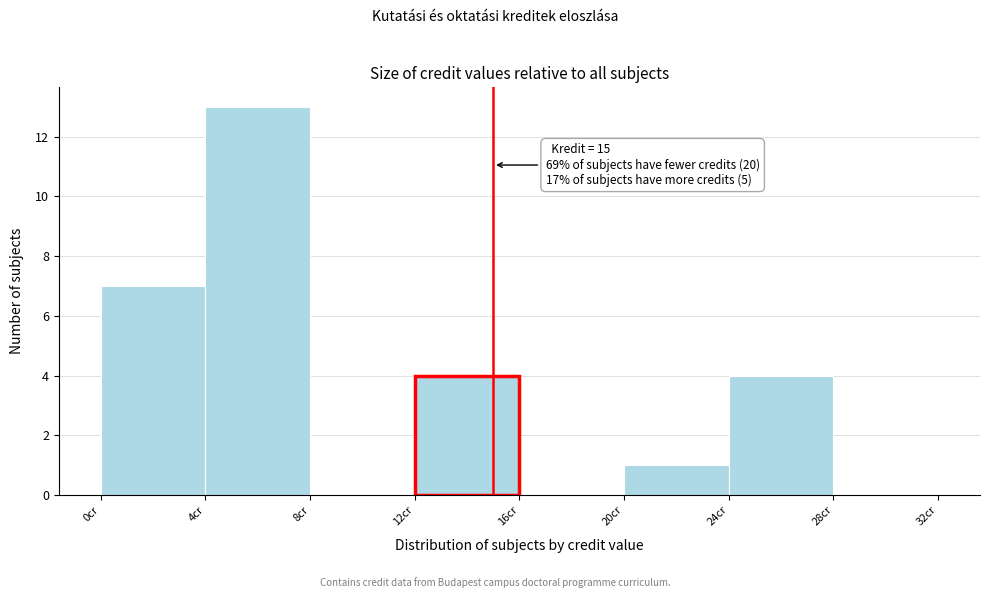

Which range on the x-axis has the tallest bar?

4 to 8